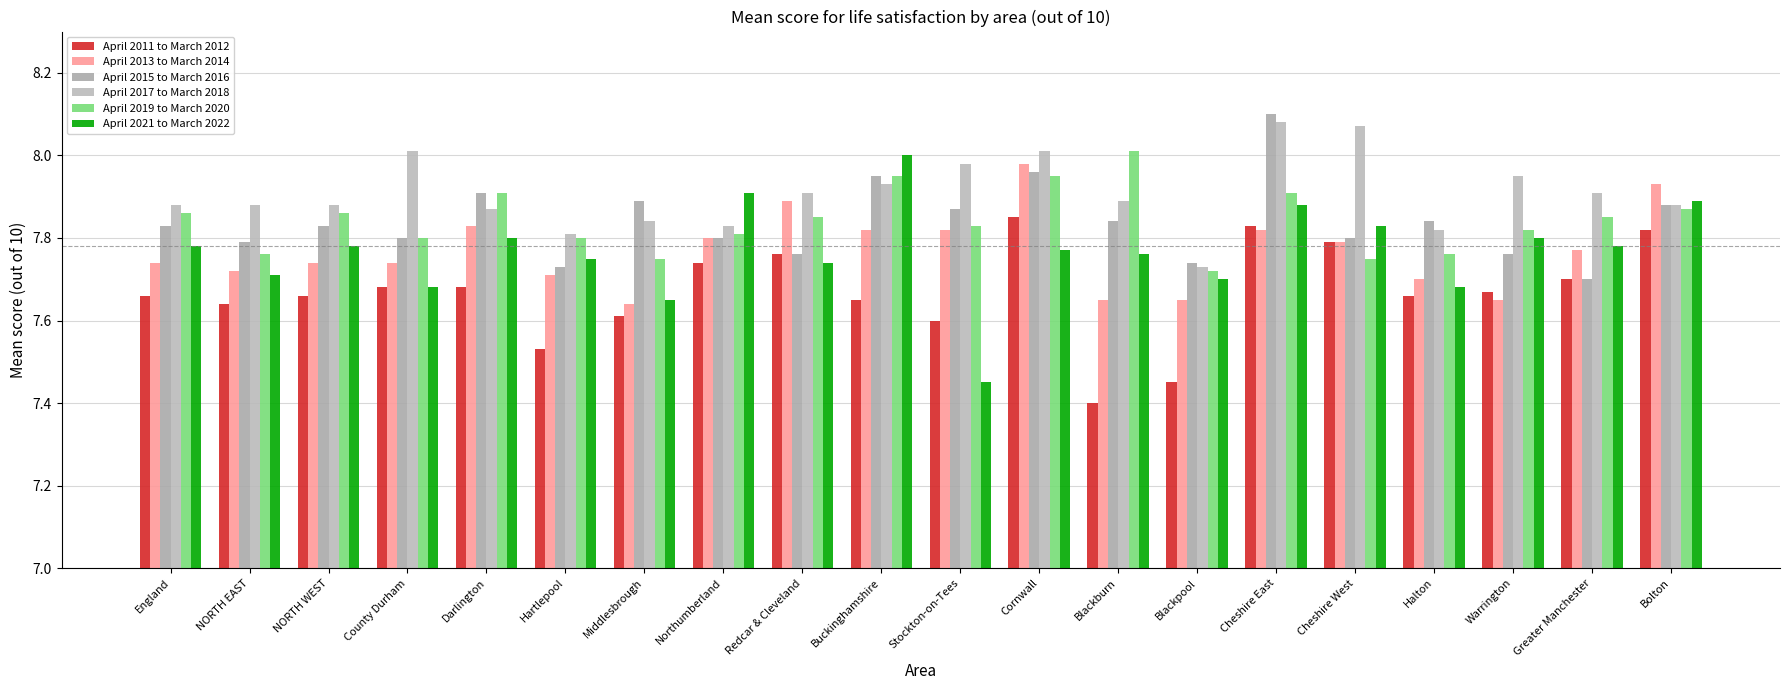

How many data points does each series have?

20